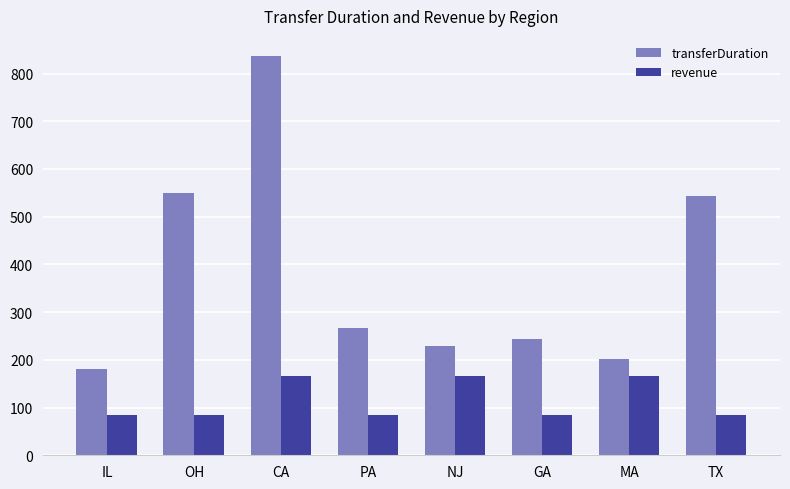

True or false: transferDuration has a value of 180.0 at IL.

True